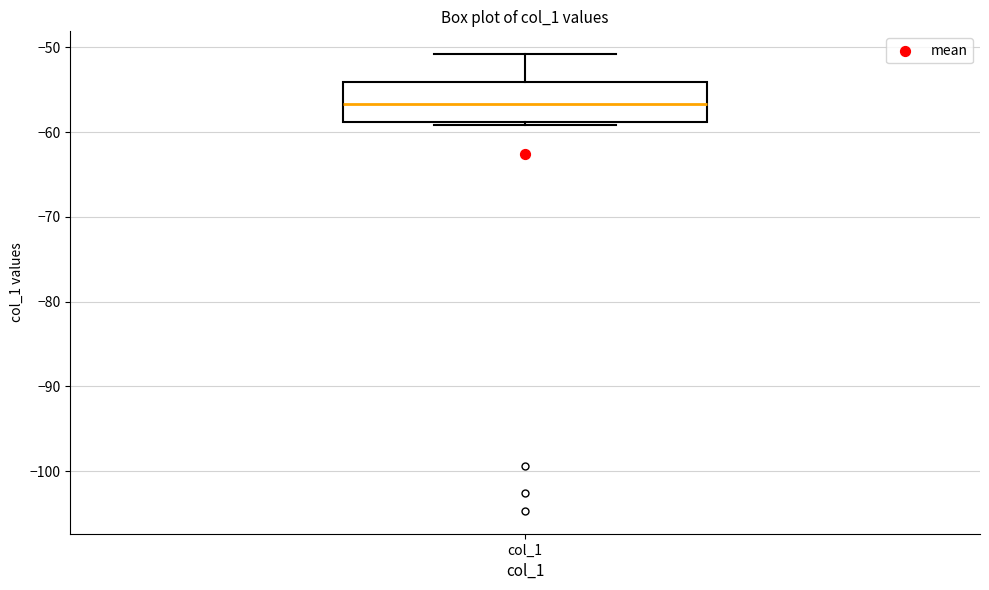

Transcribe this box plot: give where the median line is, the range the box spans, and where the two whiskers end, as read against the y-axis. The values are not printed on the chart, so give them approximately, as read against the axis.

median -57, box -59 to -54, whiskers -59 (just below the box's lower edge) to -51